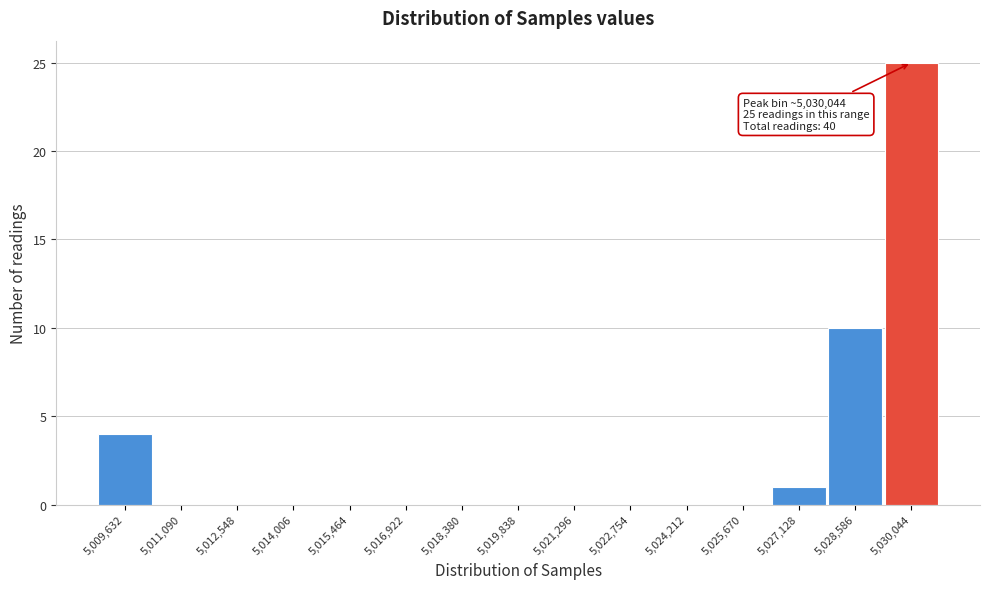

Reading left to right, list all the values displayed in this chart.

5,009,632=4	5,011,090=0	5,012,548=0	5,014,006=0	5,015,464=0	5,016,922=0	5,018,380=0	5,019,838=0	5,021,296=0	5,022,754=0	5,024,212=0	5,025,670=0	5,027,128=1	5,028,586=10	5,030,044=25